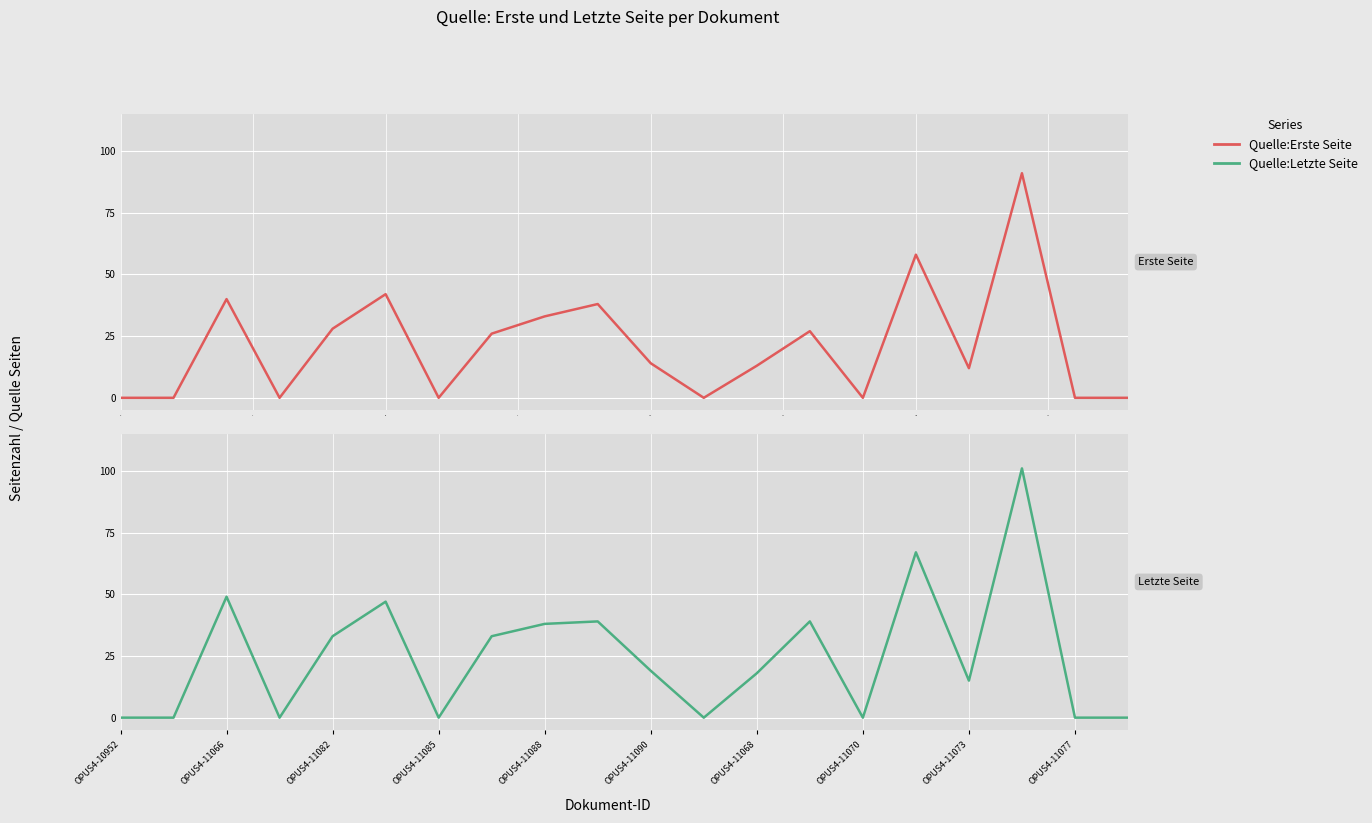

True or false: Quelle:Erste Seite and Quelle:Letzte Seite intersect in this chart.

False